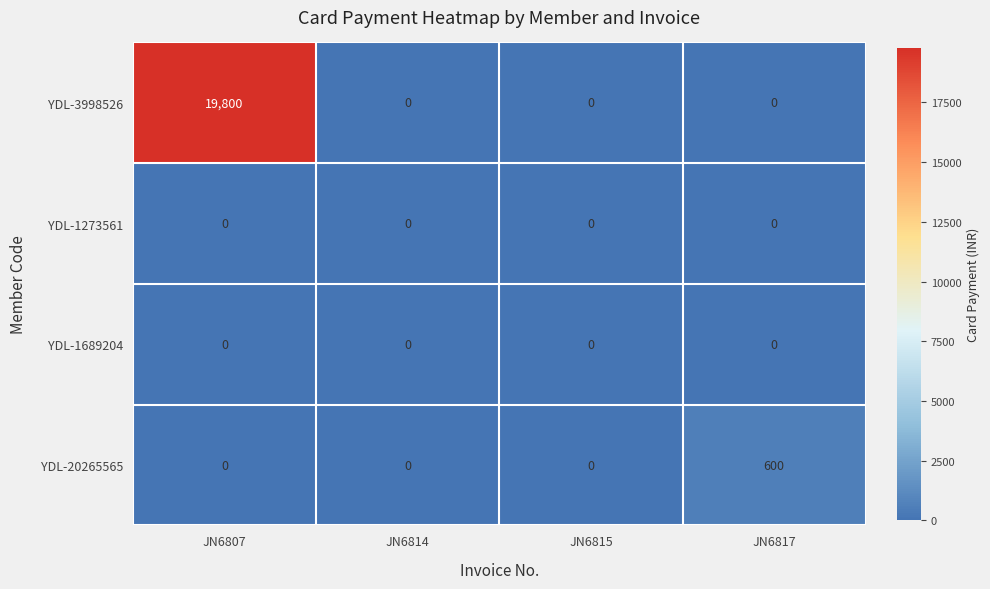

True or false: YDL-20265565 has a value of 0 at JN6807.

True